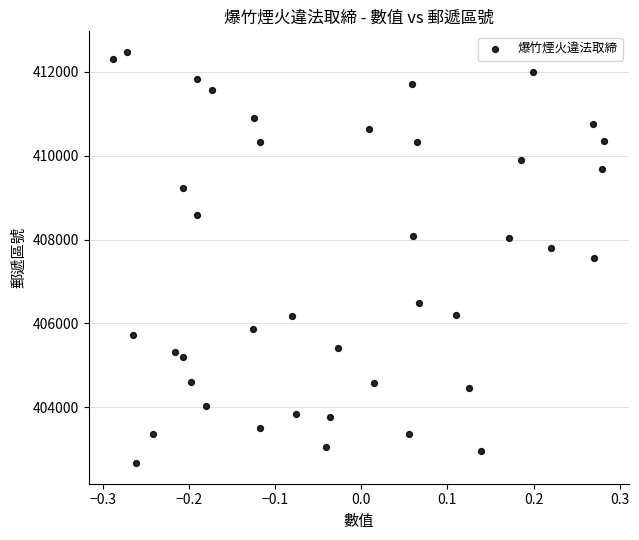

What is the range of Y values (max minus min)?

9813.6